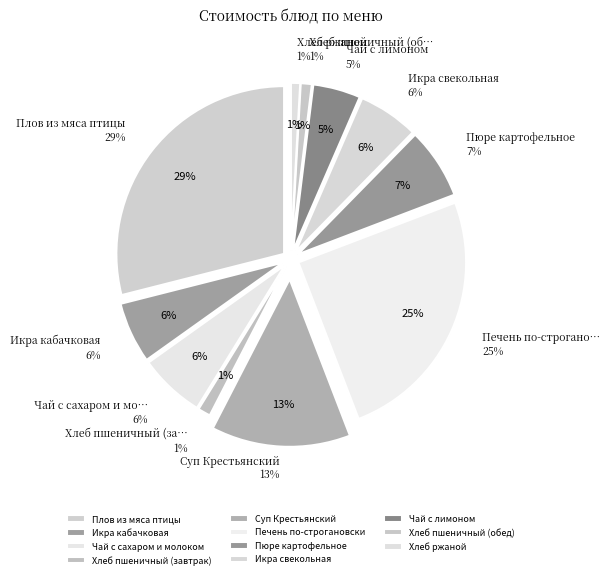

Which slice is the largest?

Плов из мяса птицы